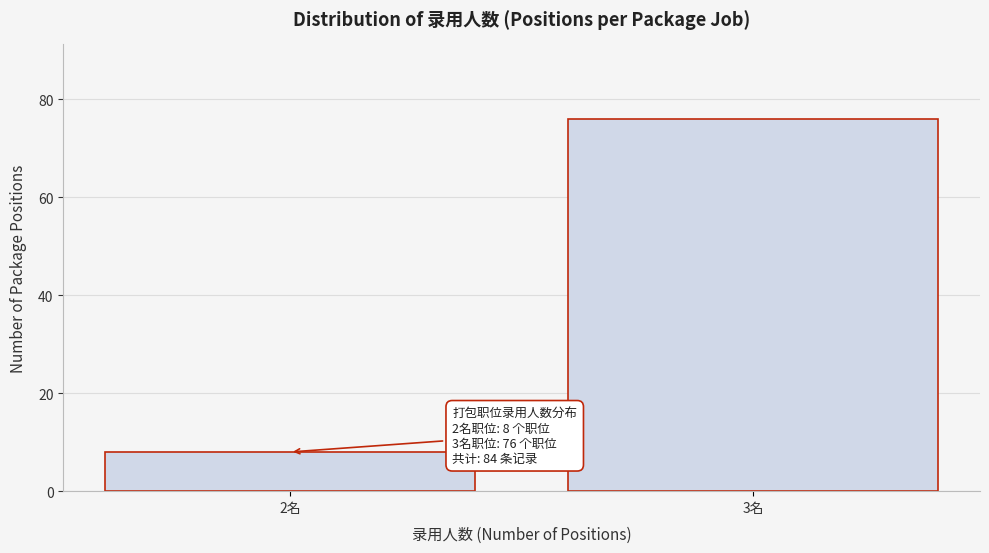

Reading left to right, what are all the values shown in this chart?

2名=8	3名=76